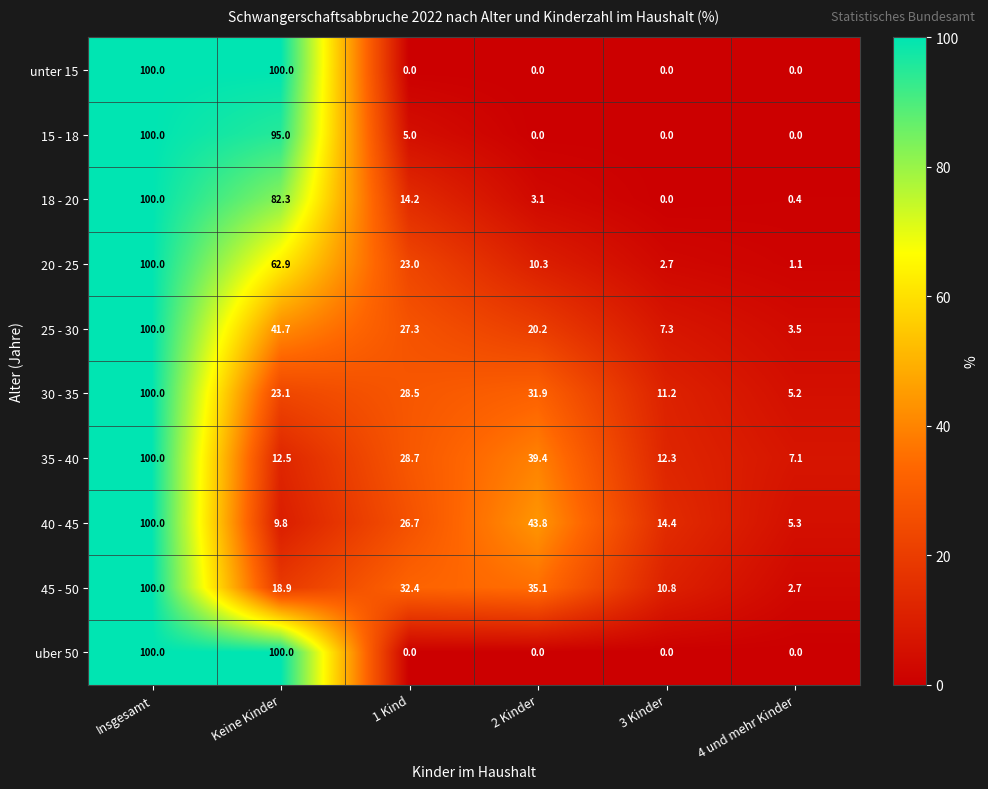

How many data points does each series have?

6